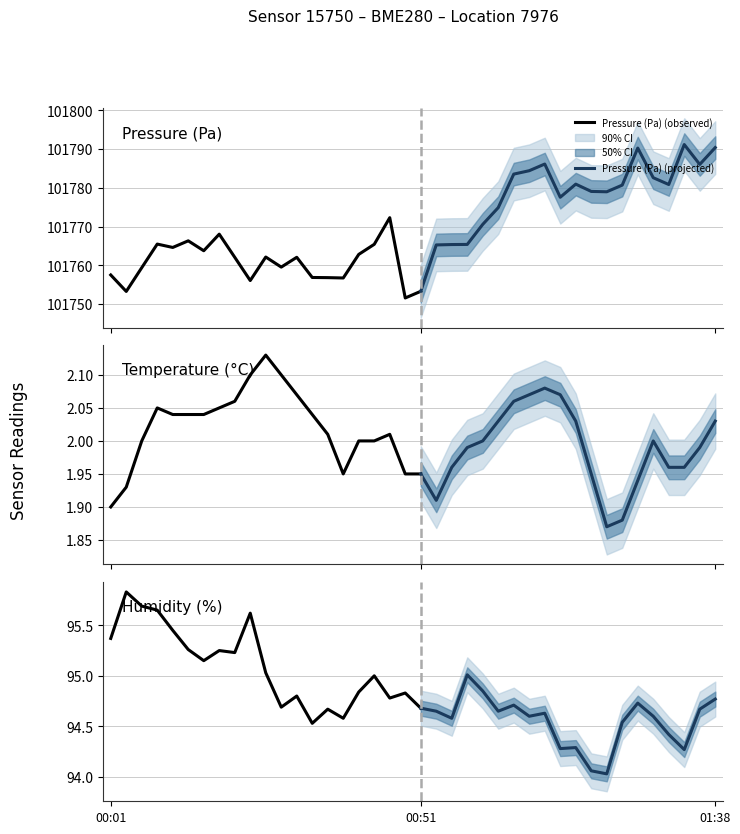

What is the lowest value of the humidity series?

94.0